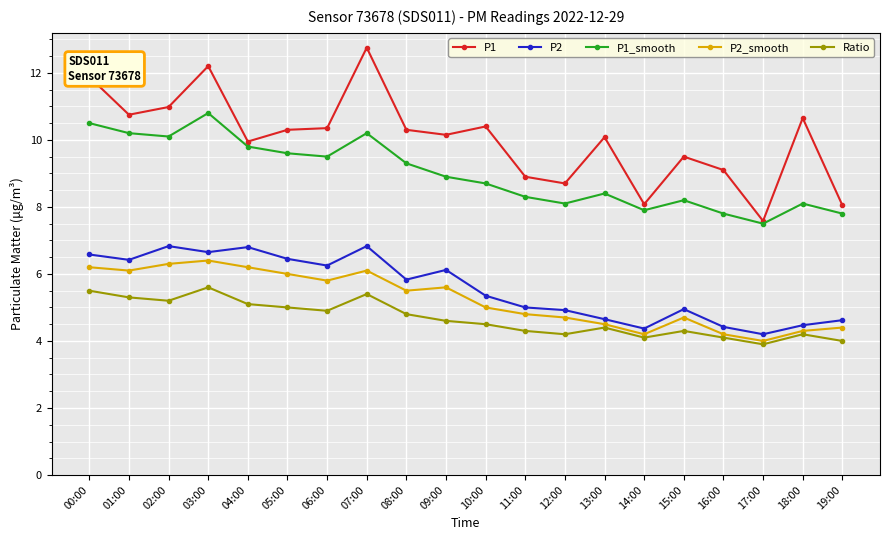

True or false: P2 has a value of 3.3 at 10:00.

False